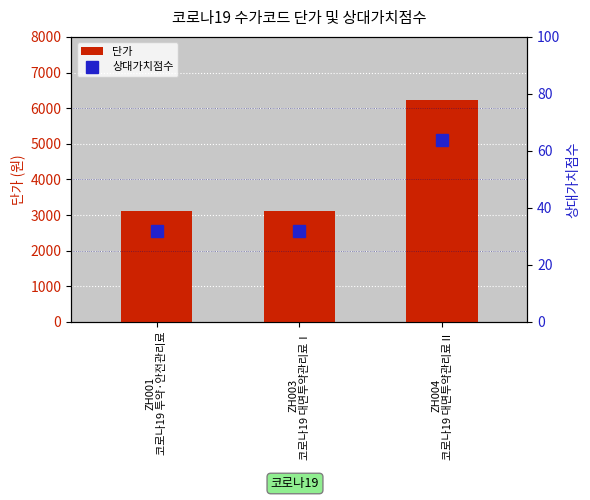

The value of 단가 at ZH001
코로나19 투약·안전관리료 is 1684.0. True or false?

False